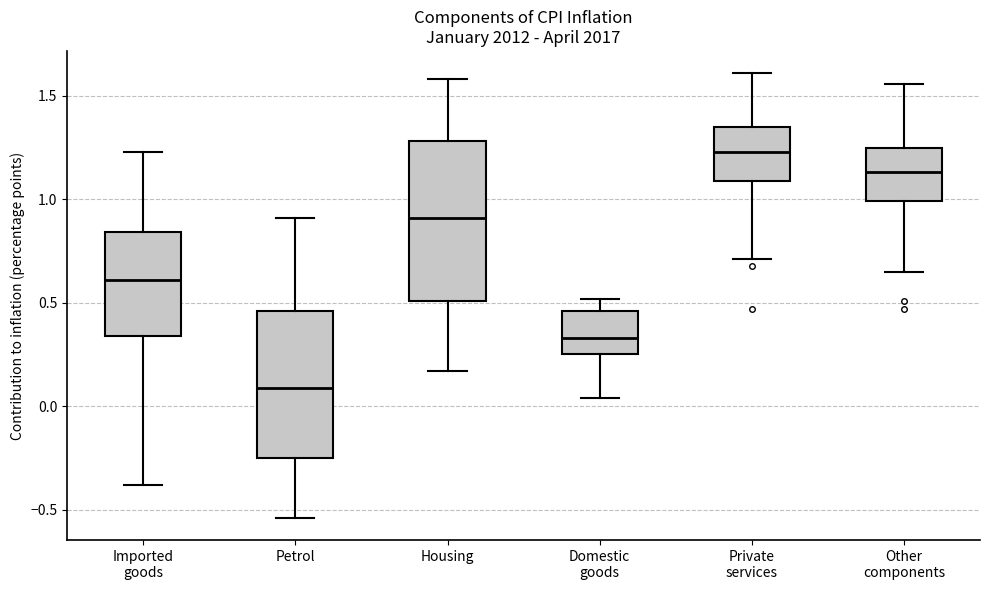

Comparing the boxes themselves (not the whiskers), which one is the tallest?

Housing